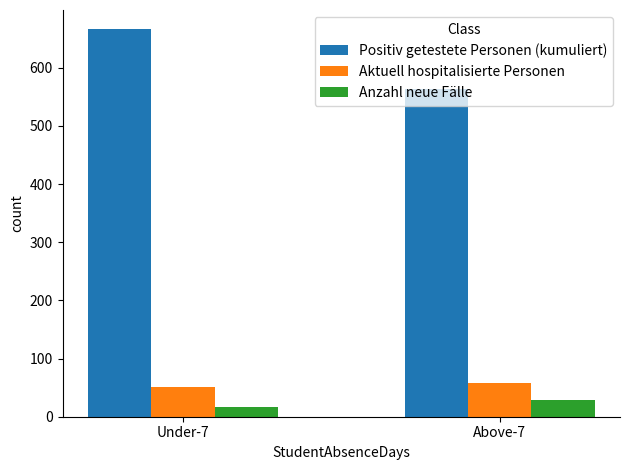

What is the difference between the Anzahl neue Fälle values at Above-7 and Under-7?

12